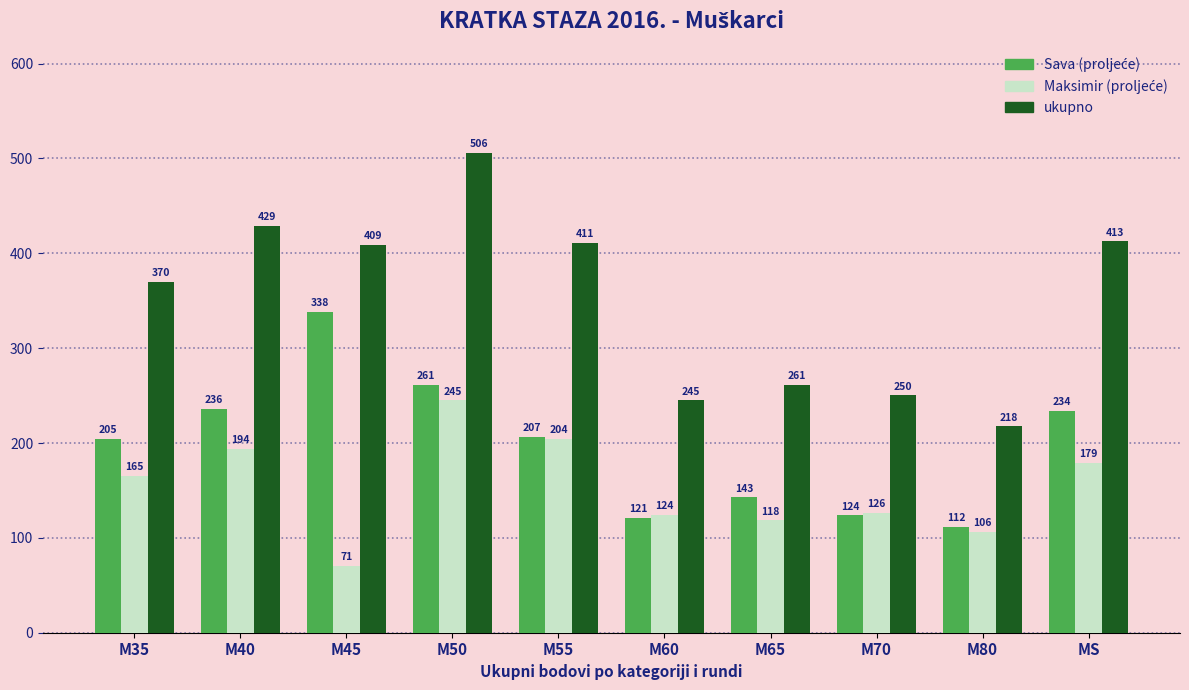

What is the difference between the ukupno values at M45 and M35?

38.8